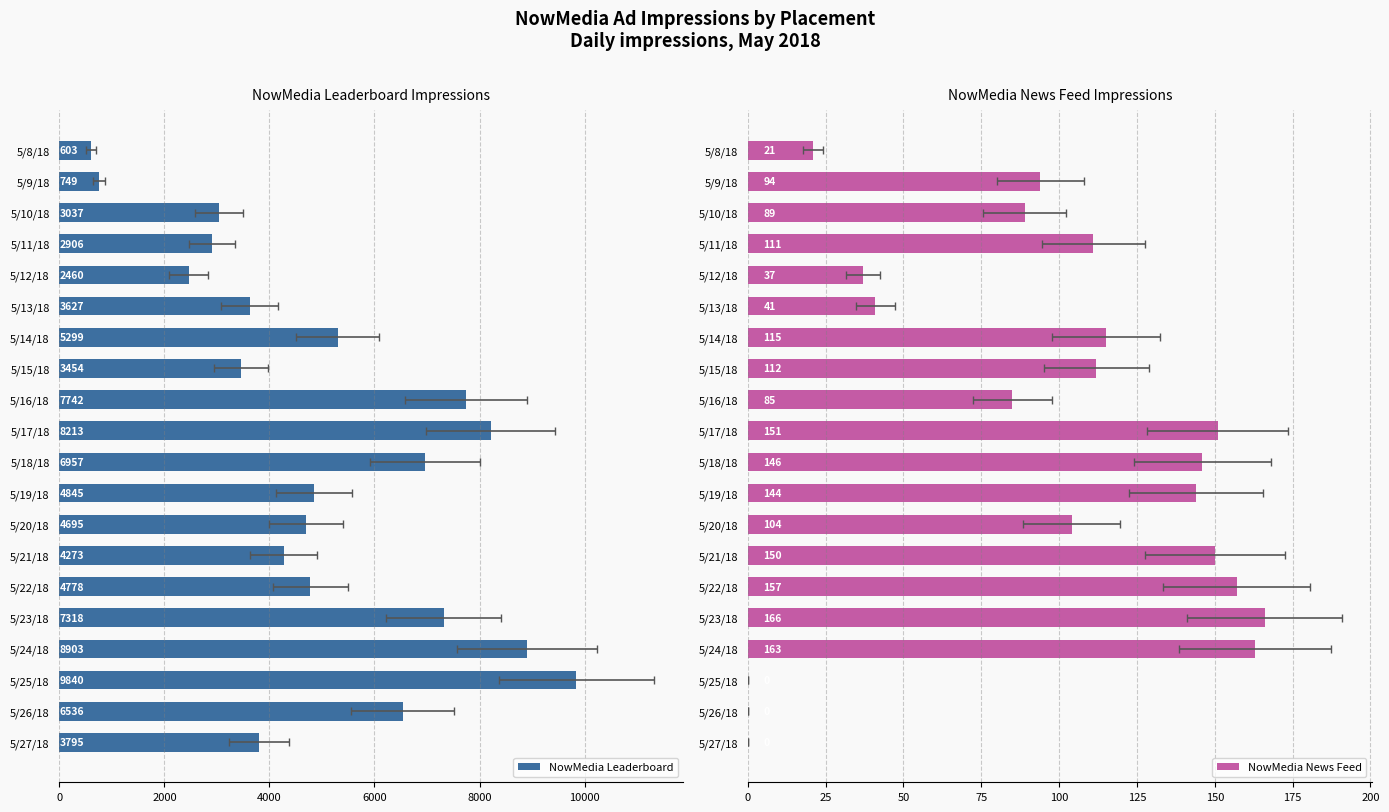

At 5/16/18, list the series in order from largest to smallest.

NowMedia Leaderboard, NowMedia News Feed